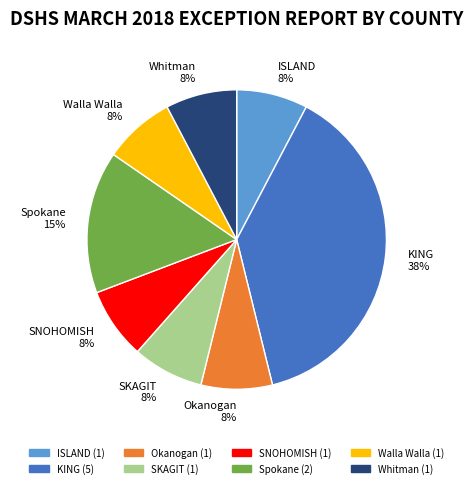

Combined, do ISLAND 8% and Spokane 15% account for over 50%?

No